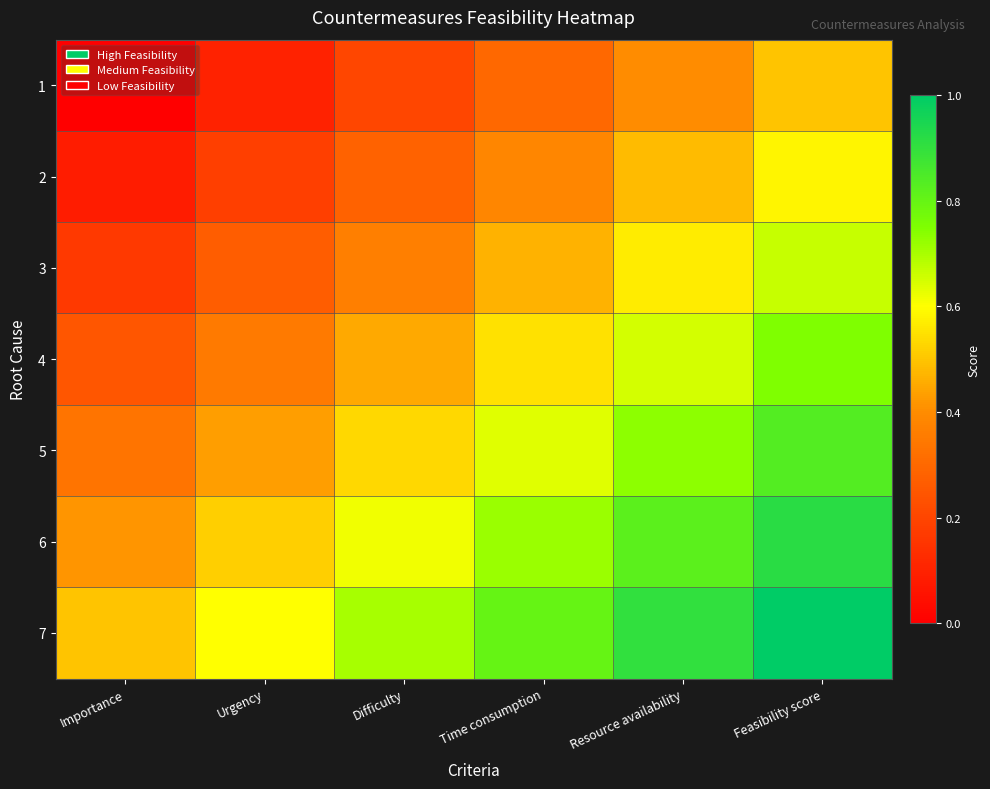

At Urgency, list the series in order from smallest to largest.

1, 2, 3, 4, 5, 6, 7